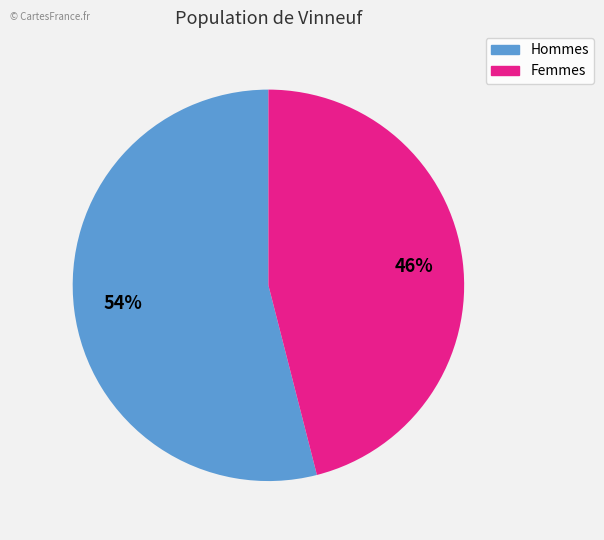

Is there a majority slice in this chart?

Yes